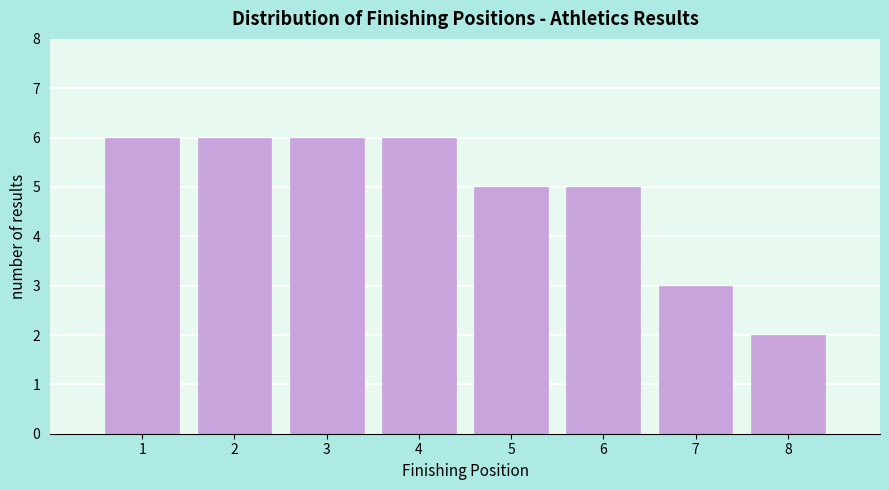

What is the height of the bar covering 3.5 to 4.5 on the x-axis? The values are not printed on the chart, so give them approximately, as read against the axis.

6